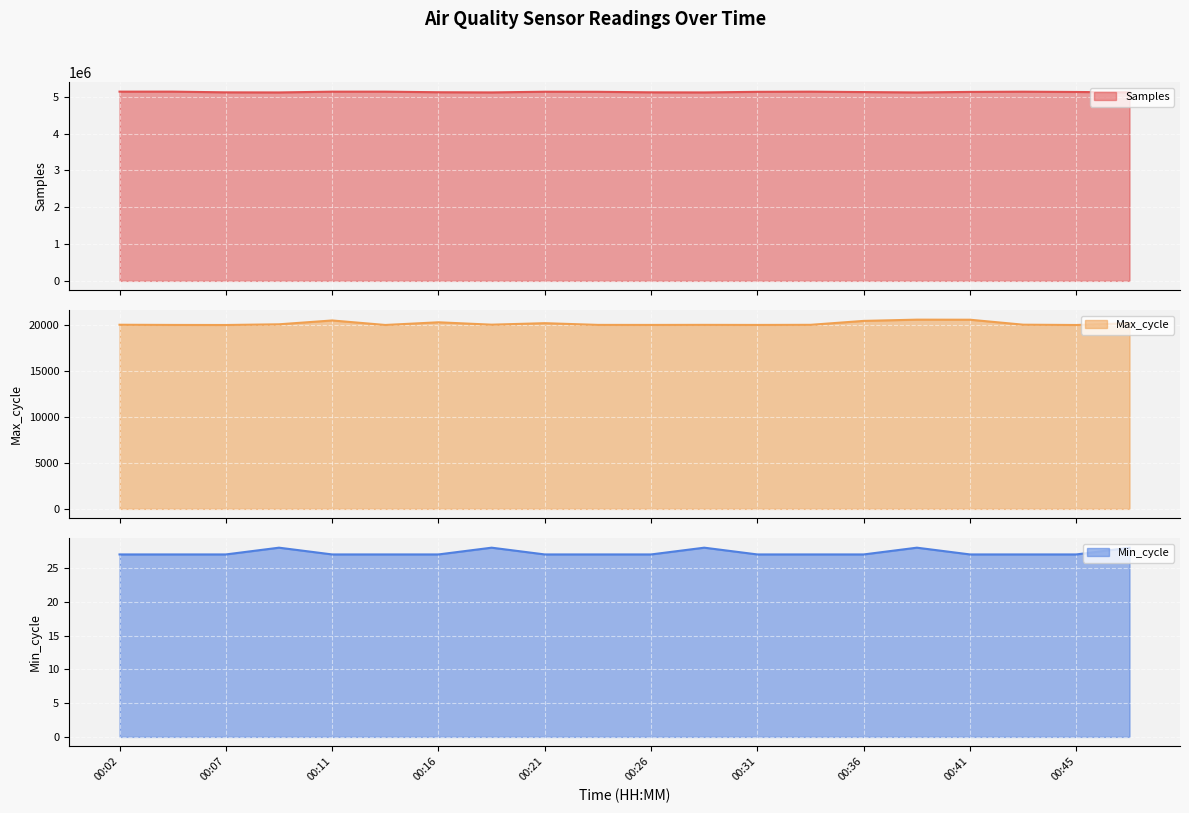

What are all the series names shown in the legend?

Samples, Max_cycle, Min_cycle